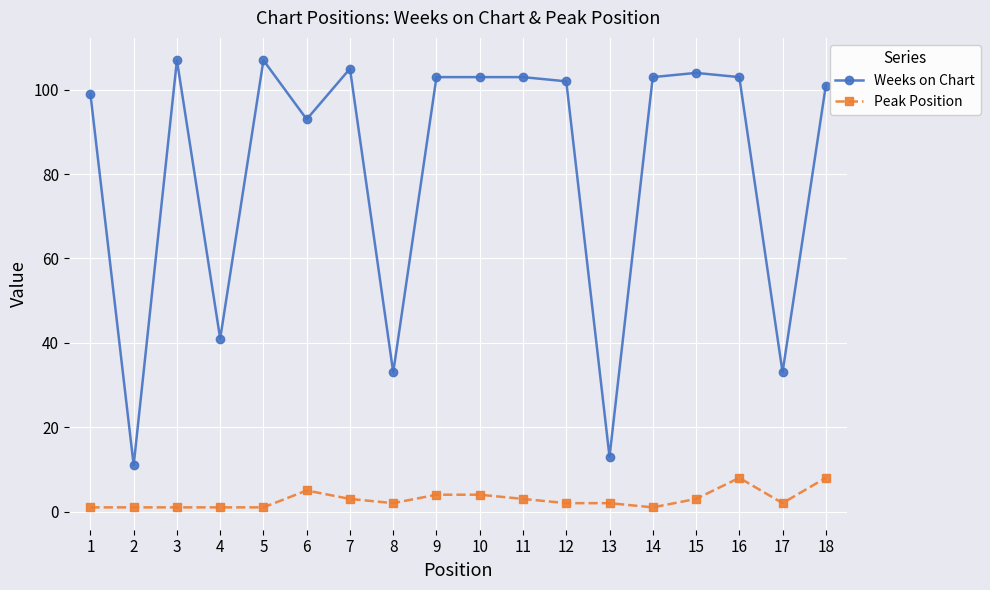

What is the difference between the maximum and minimum values in the Weeks on Chart series?

96